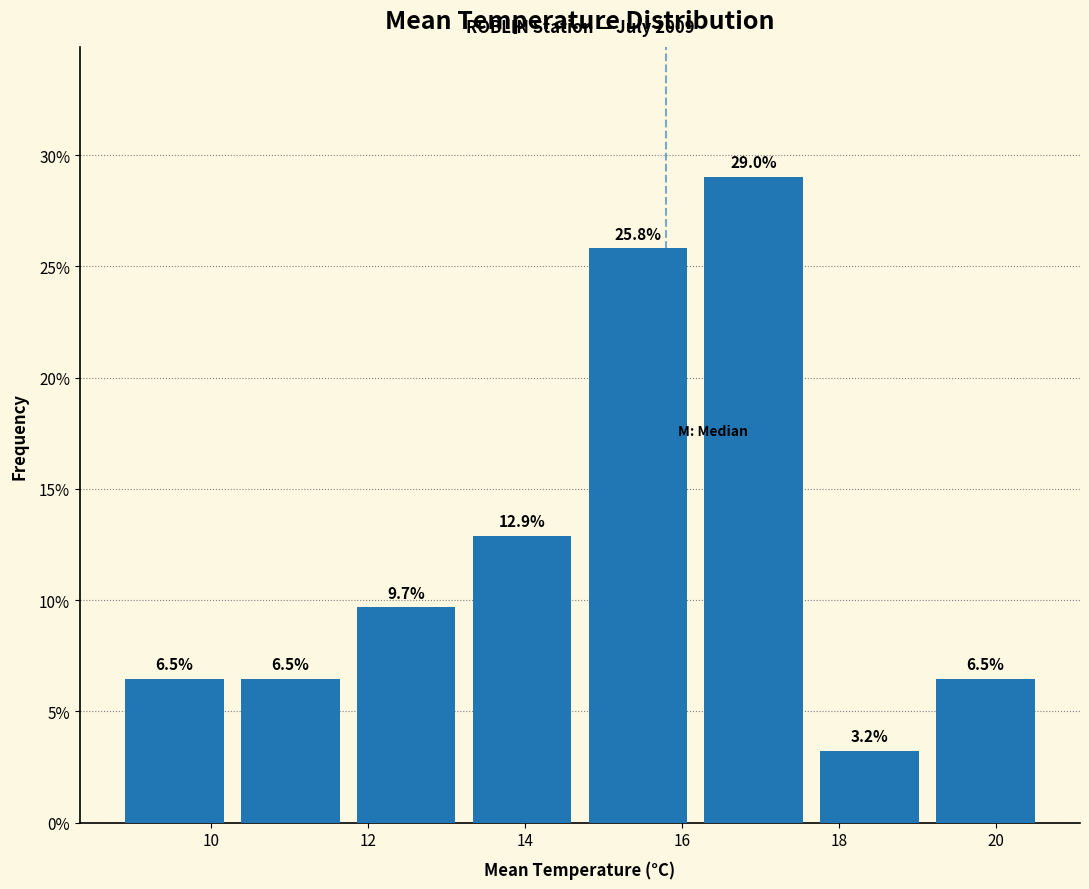

What is the height of the bar covering 14.8 to 16.2 on the x-axis? The bar edges are not printed on the chart, so give them approximately, as read against the axis.

25.8